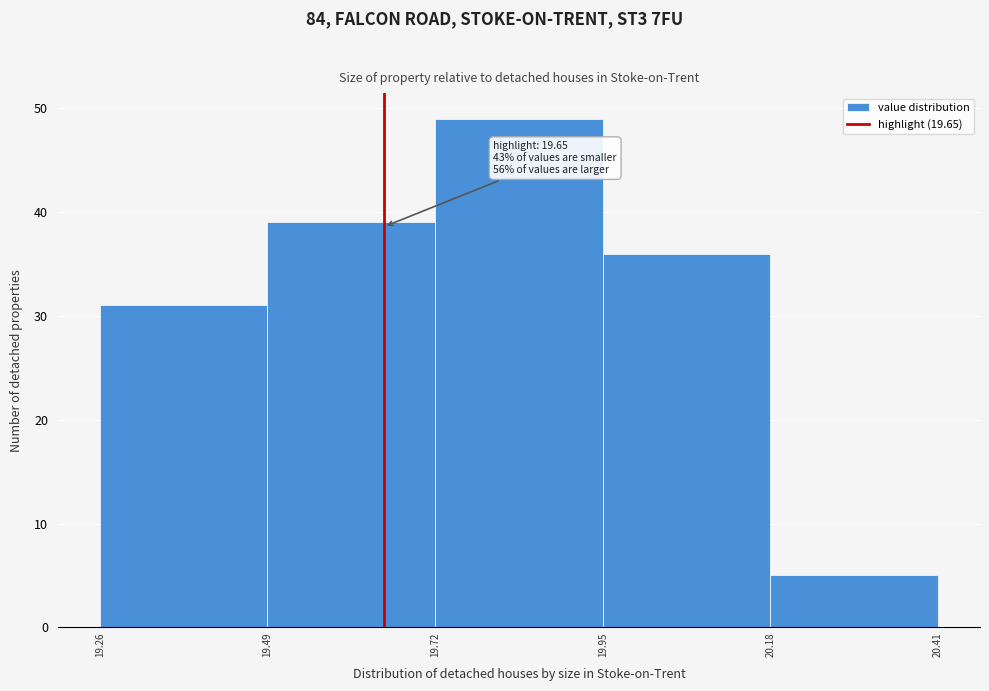

Over which range of the x-axis is the bar tallest?

19.72 to 19.95